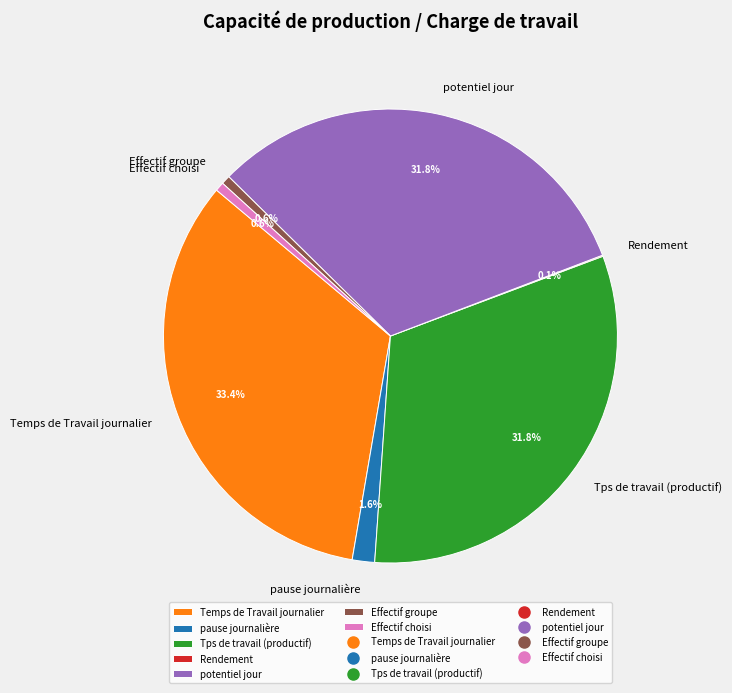

Is potentiel jour the majority of the pie?

No